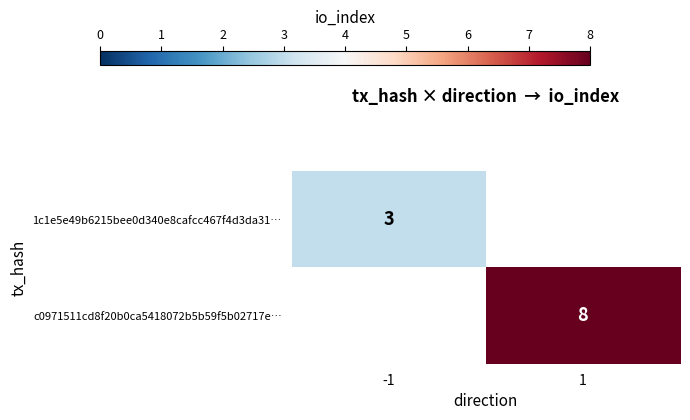

The c0971511cd8f20b0ca5418072b5b59f5b02717e… series shows 8 at 1. True or false?

True